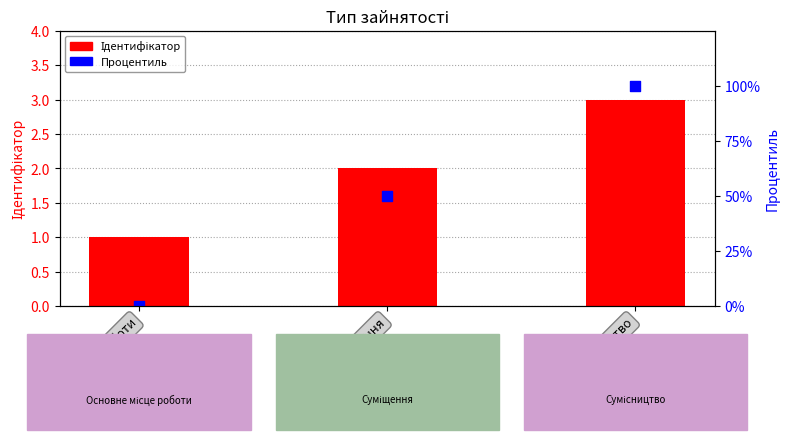

What is the total value across all series at Основне місце роботи?

1